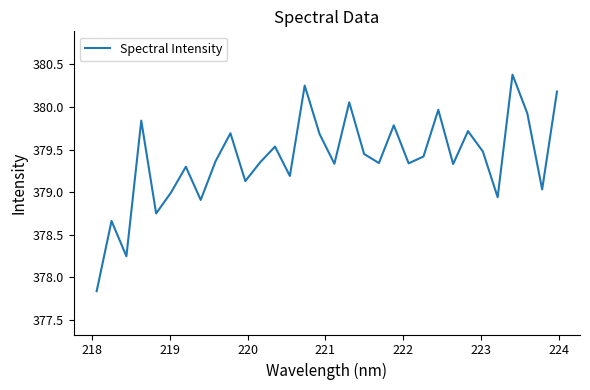

What is the maximum value shown in the chart?

380.4